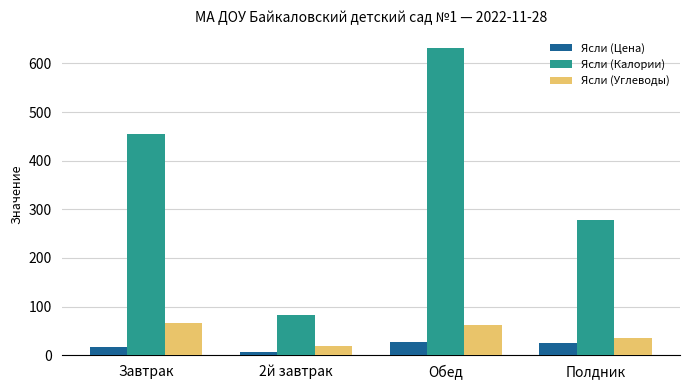

What is the sum of the Ясли (Калории) values at 2й завтрак and Завтрак?

537.0